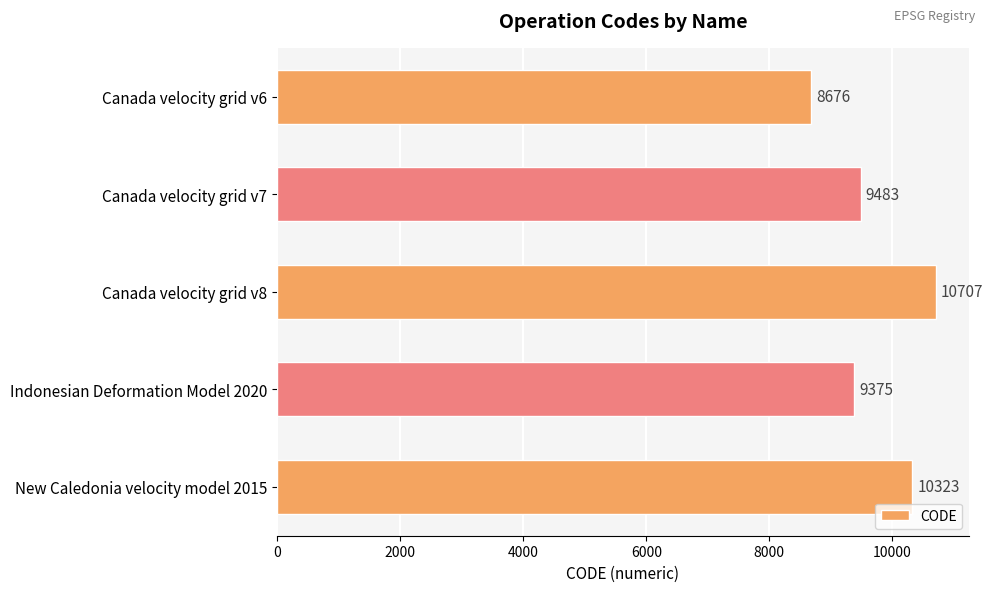

Reading top to bottom, extract all data points from this chart.

8676	9483	10707	9375	10323